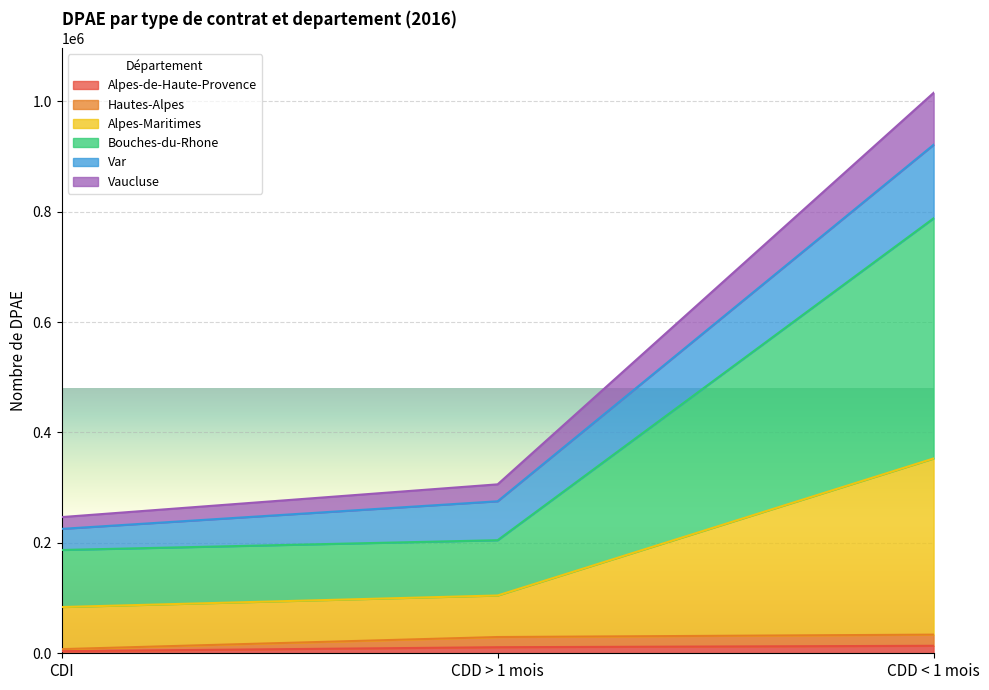

At which category is the sum across all series the highest?

CDD < 1 mois